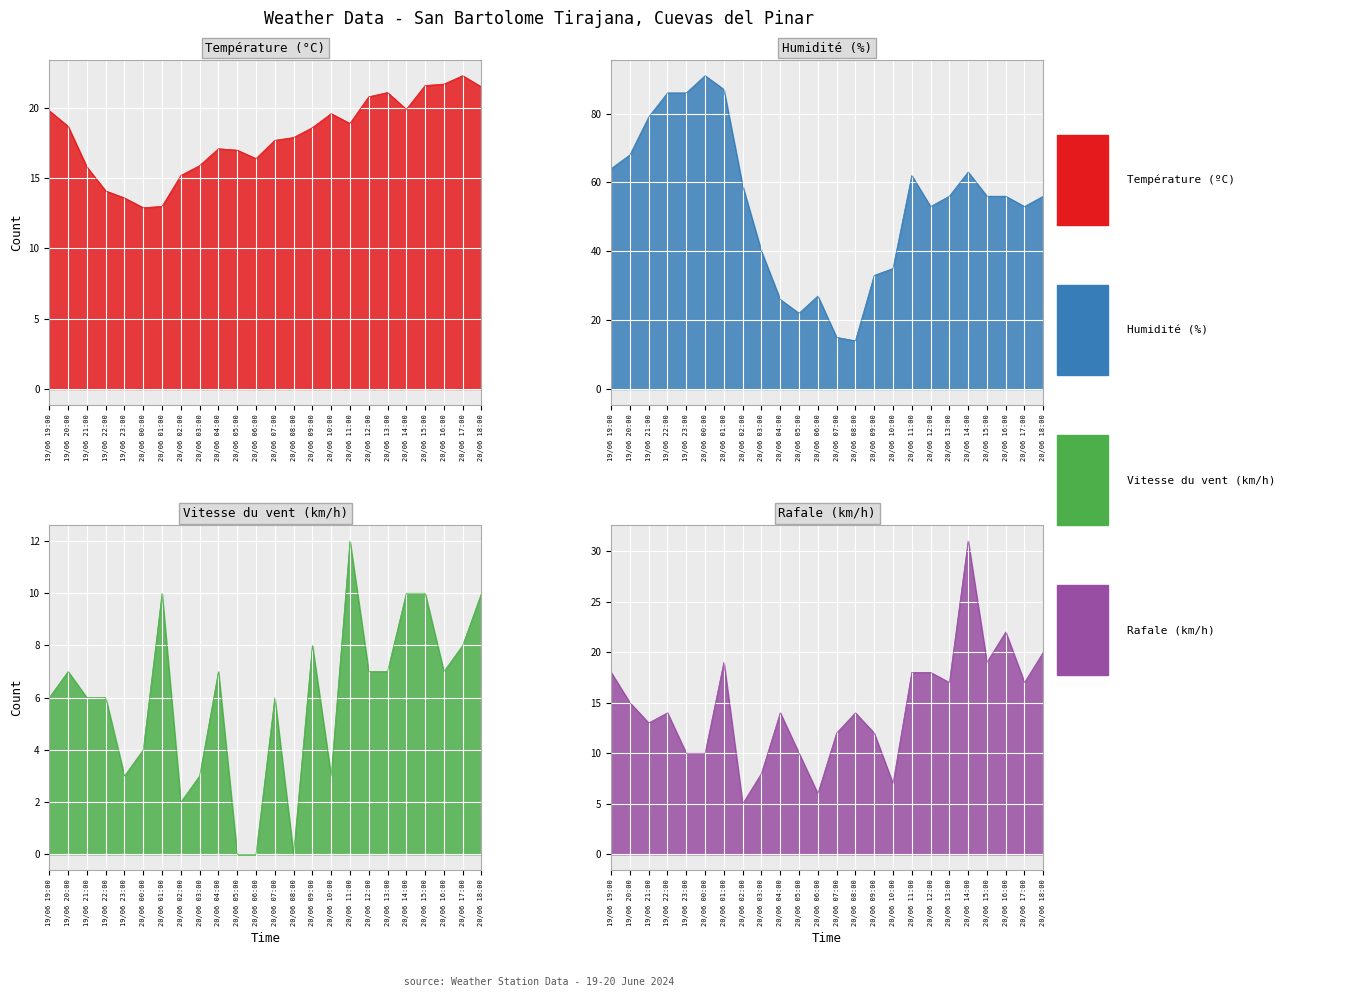

What is the spread (max minus min) of values at 20/06 18:00?

46.0